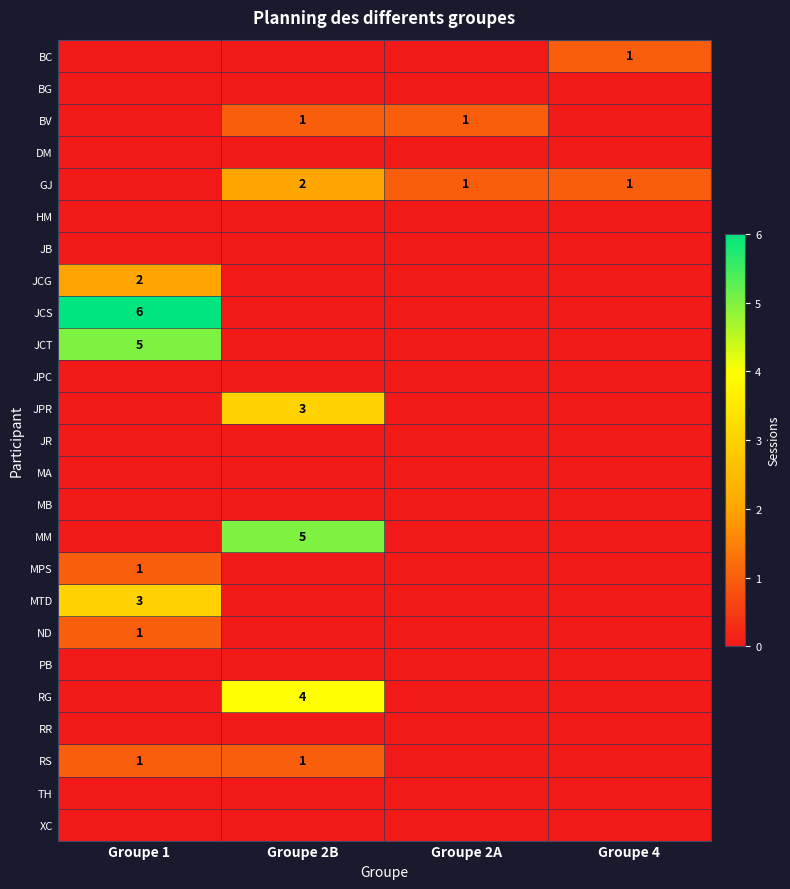

True or false: GJ has a value of 1 at Groupe 4.

True